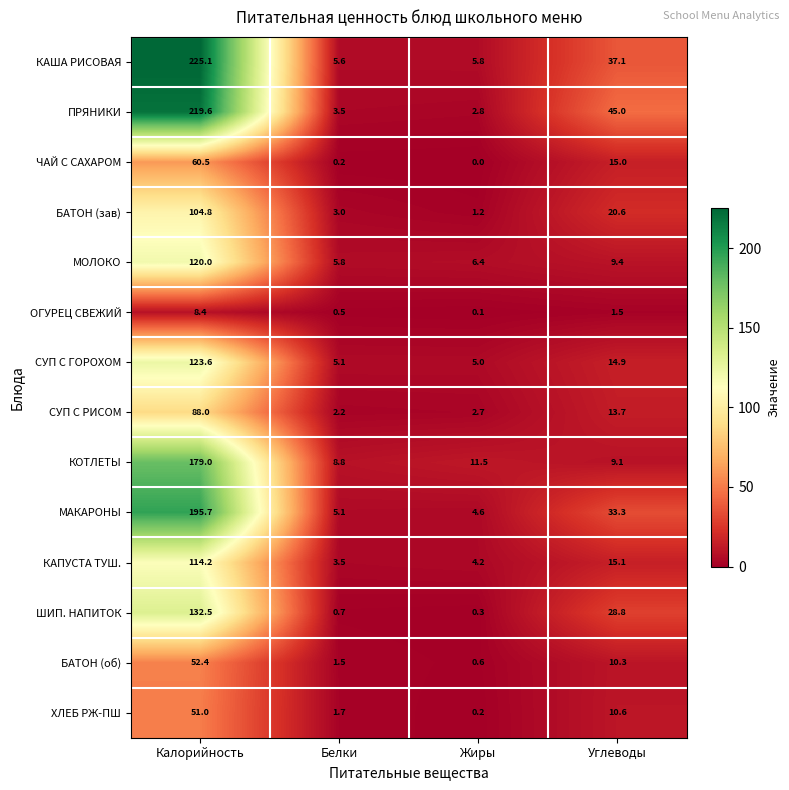

Rank the series at Жиры from lowest to highest value.

ЧАЙ С САХАРОМ, ОГУРЕЦ СВЕЖИЙ, ХЛЕБ РЖ-ПШ, ШИП. НАПИТОК, БАТОН (об), БАТОН (зав), СУП С РИСОМ, ПРЯНИКИ, КАПУСТА ТУШ., МАКАРОНЫ, СУП С ГОРОХОМ, КАША РИСОВАЯ, МОЛОКО, КОТЛЕТЫ